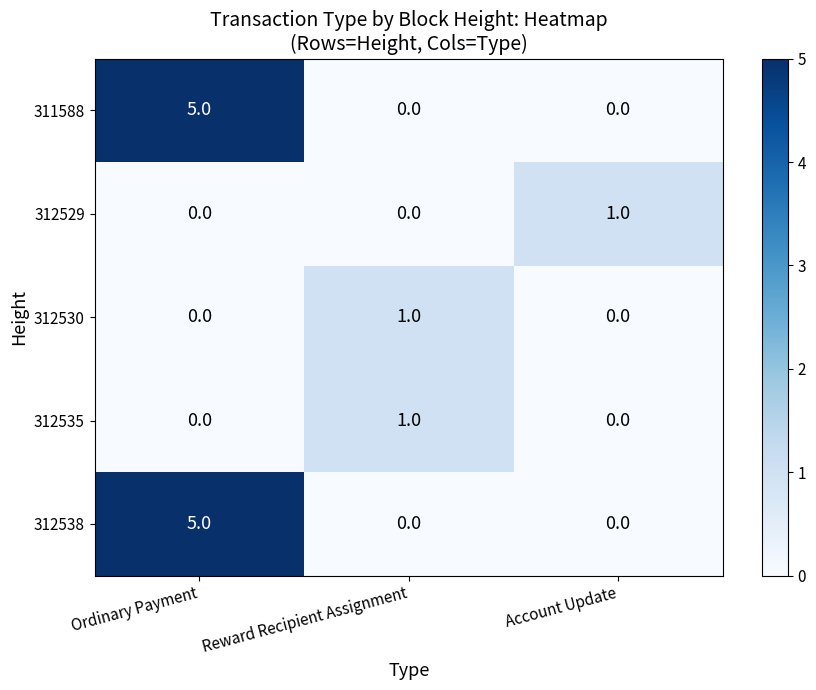

What is the difference between the maximum and minimum values in the 312538 series?

5